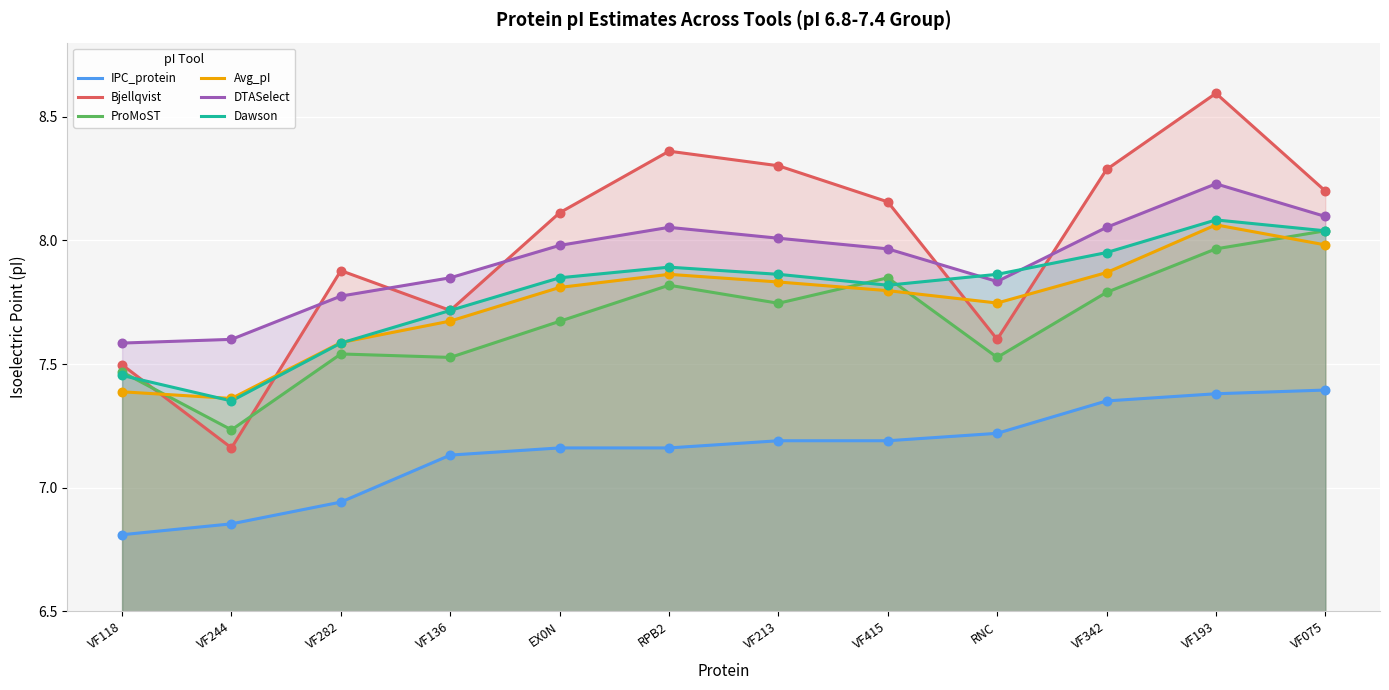

What is the total value across all series at VF342?

47.3